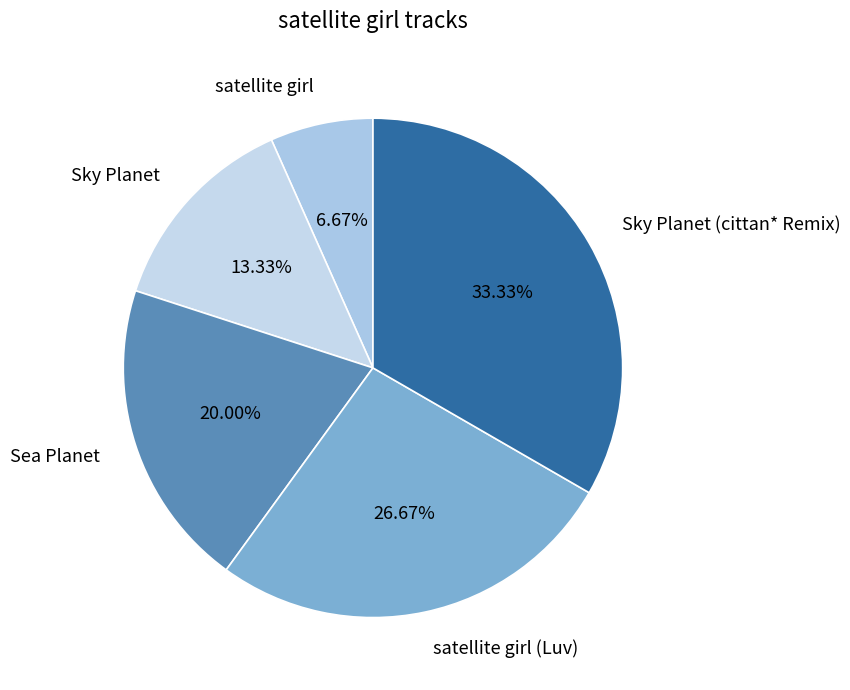

How many segments does this pie chart have?

5